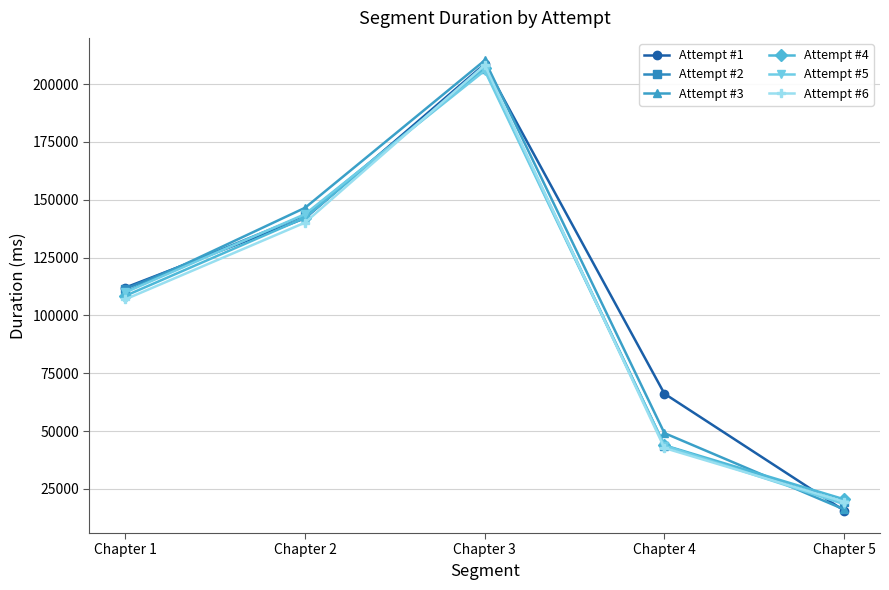

True or false: Attempt #4 has more than 1 points higher than both neighbors.

False